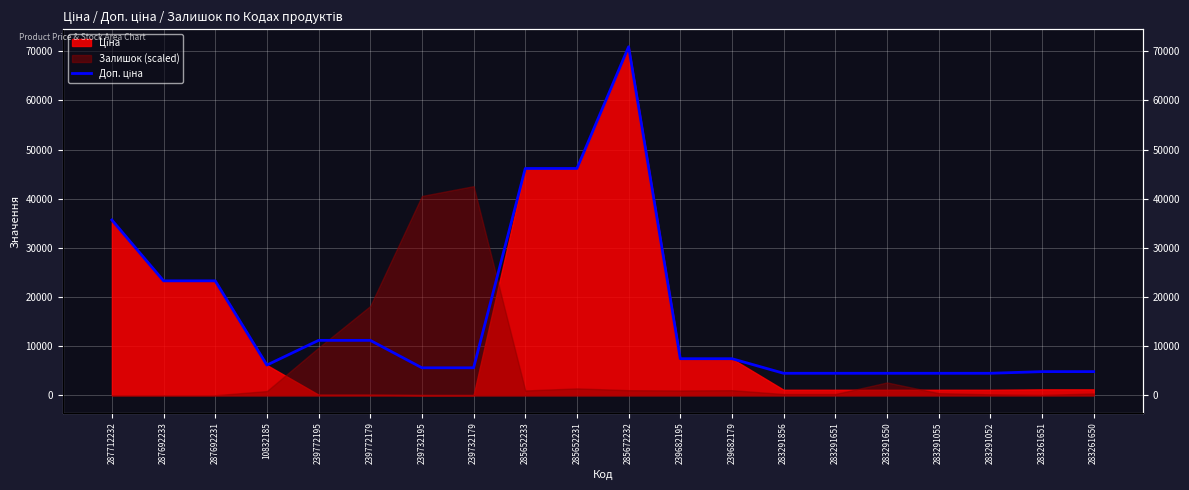

The value at 283291055 is 2080.2. True or false?

False